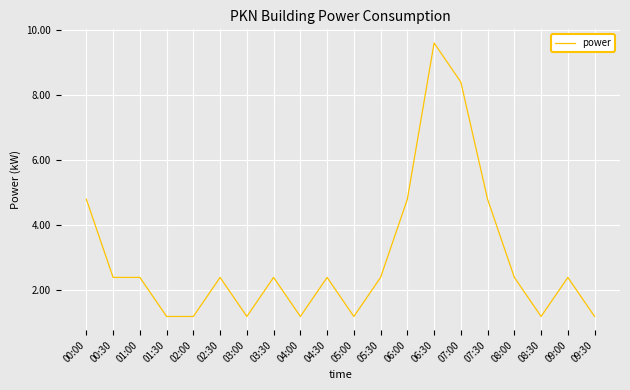

Reading left to right, extract all data points from this chart.

00:00=4.8	00:30=2.4	01:00=2.4	01:30=1.2	02:00=1.2	02:30=2.4	03:00=1.2	03:30=2.4	04:00=1.2	04:30=2.4	05:00=1.2	05:30=2.4	06:00=4.8	06:30=9.6	07:00=8.4	07:30=4.8	08:00=2.4	08:30=1.2	09:00=2.4	09:30=1.2